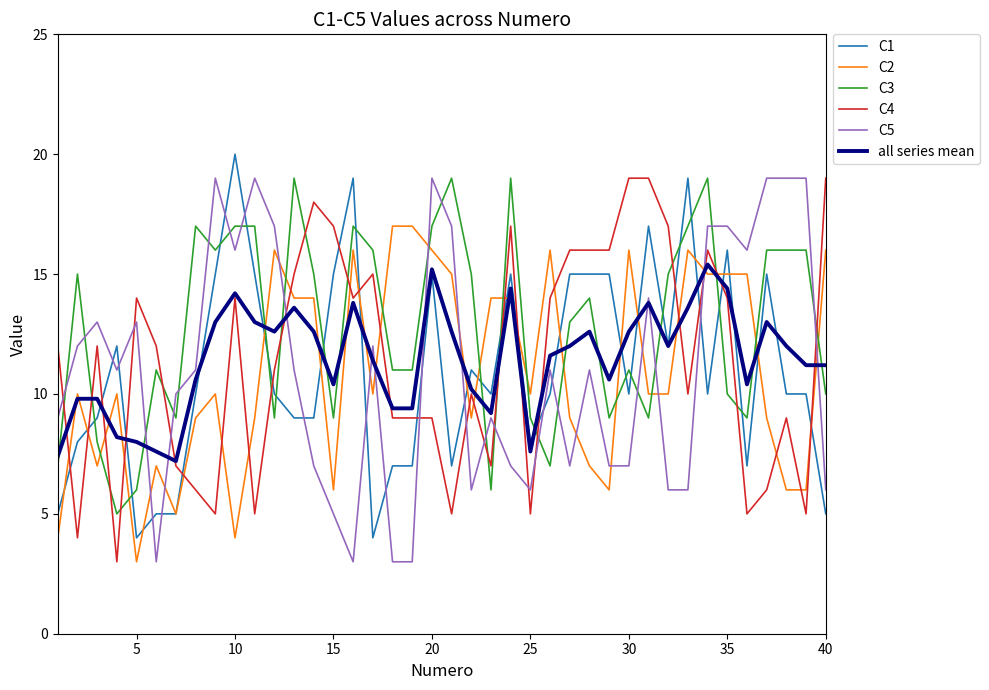

What is the minimum value shown in the chart?

3.0